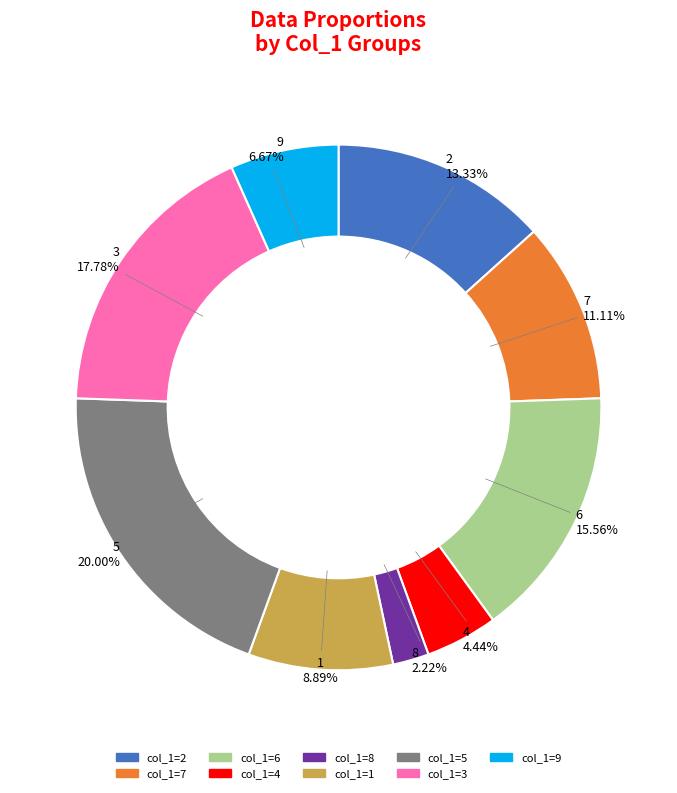

Does any single category account for the majority?

No